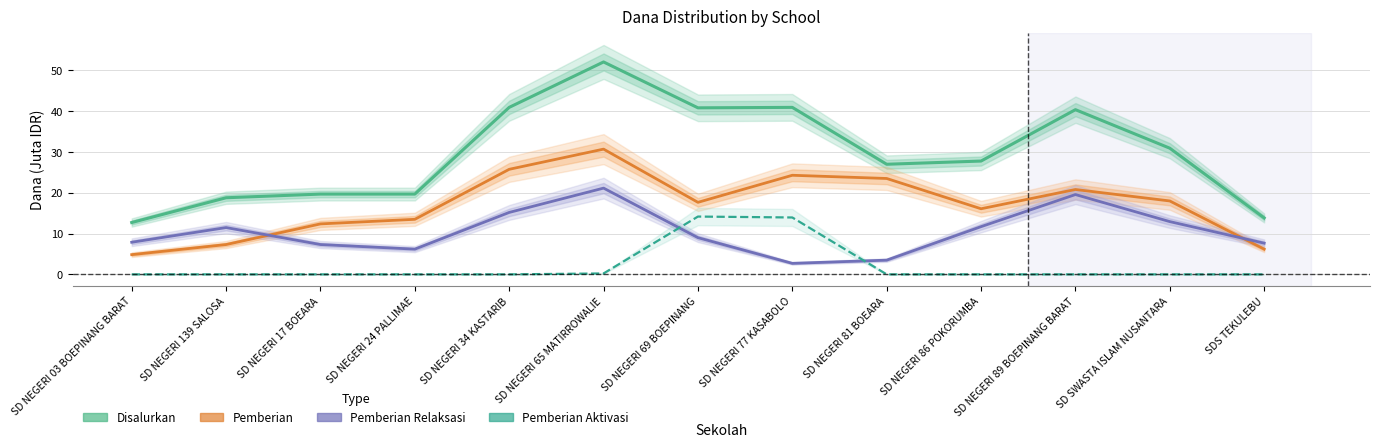

Is this an area chart (filled region under the line)?

No